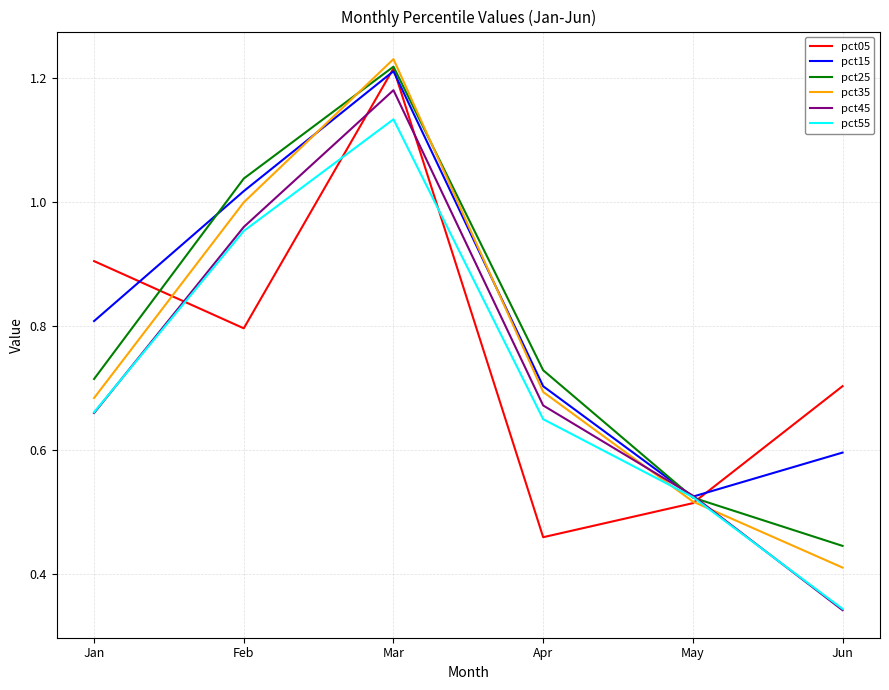

Which series changed the most between Jan and Jun?

pct45